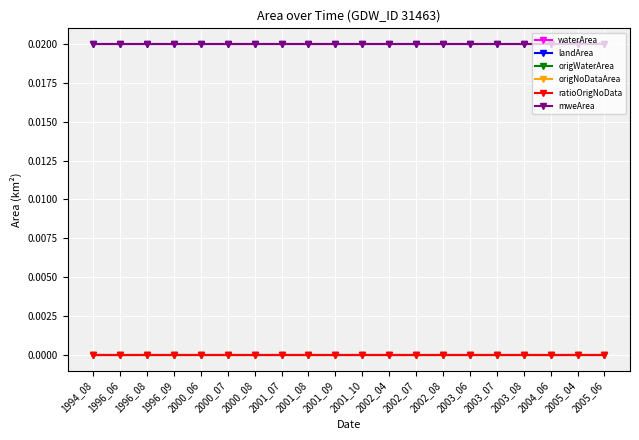

At which category is the sum across all series the highest?

1994_08